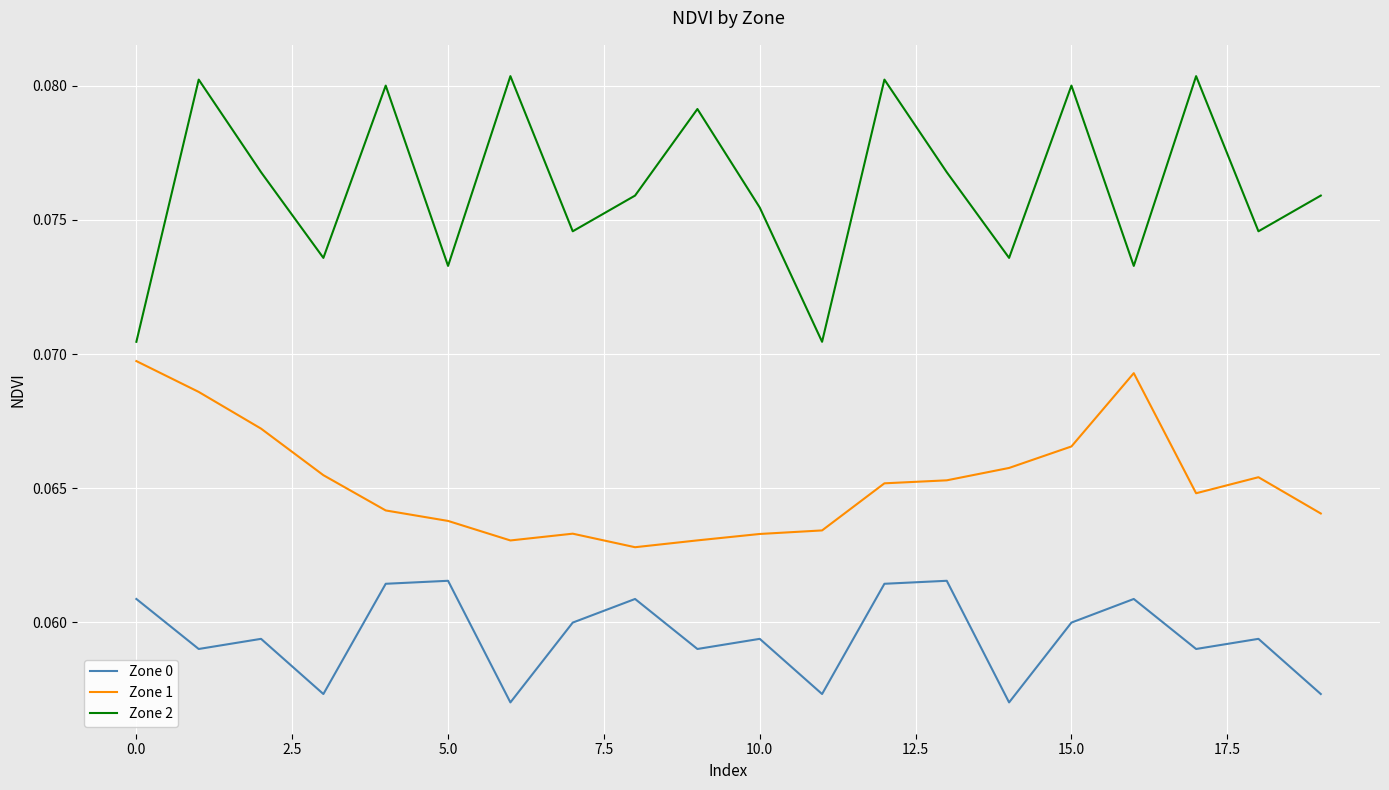

Which series has the largest range (max minus min)?

Zone 2